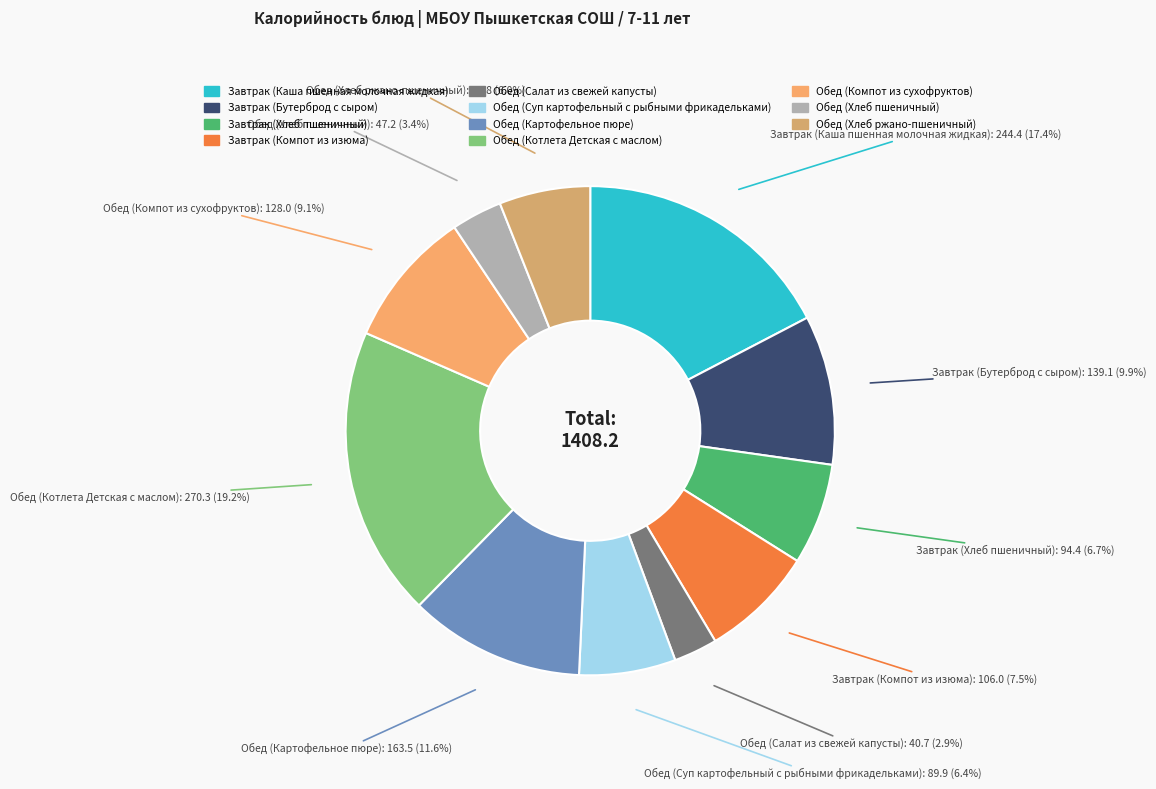

Does any single category account for the majority?

No